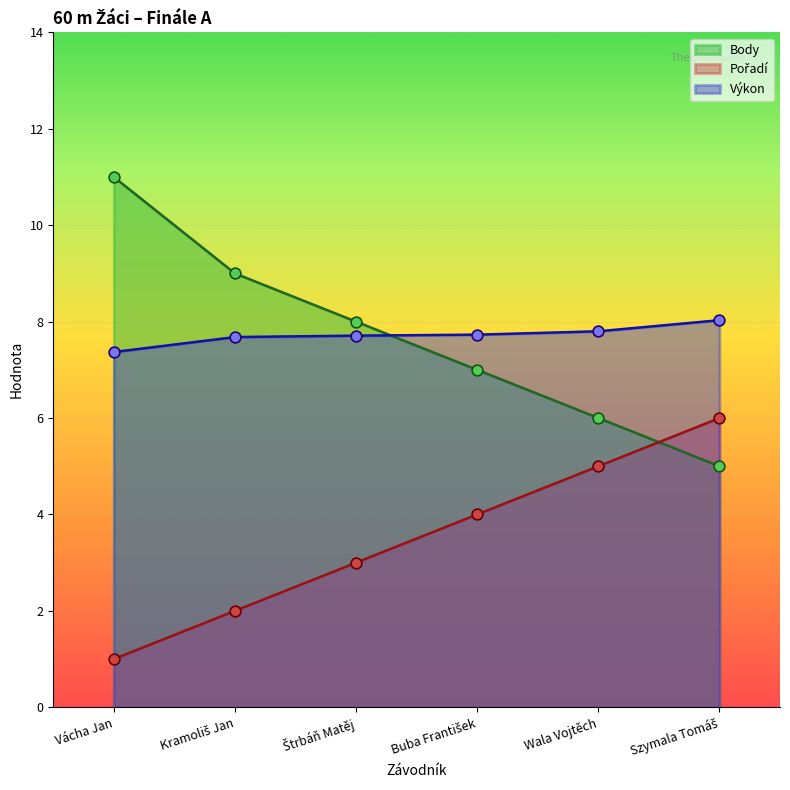

At which category is the sum across all series the highest?

Vácha Jan